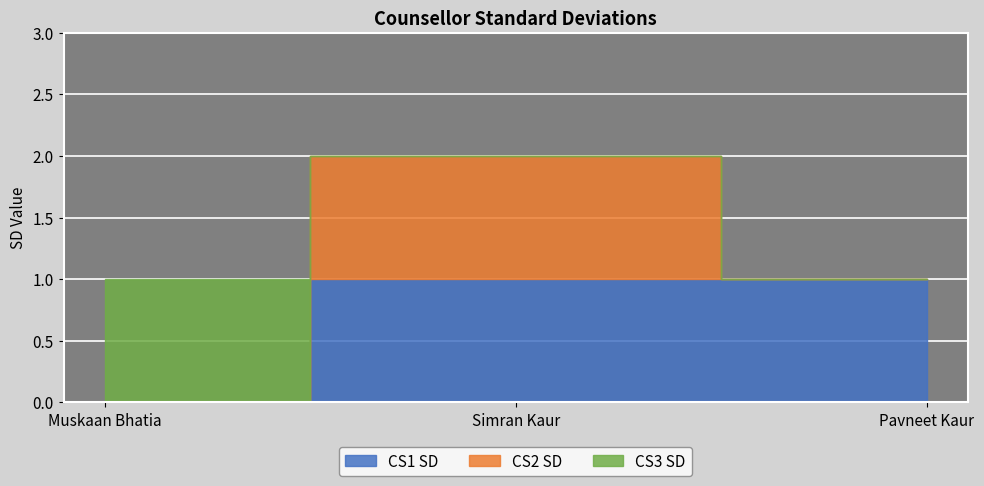

Which series has the largest total across all categories?

CS1 SD